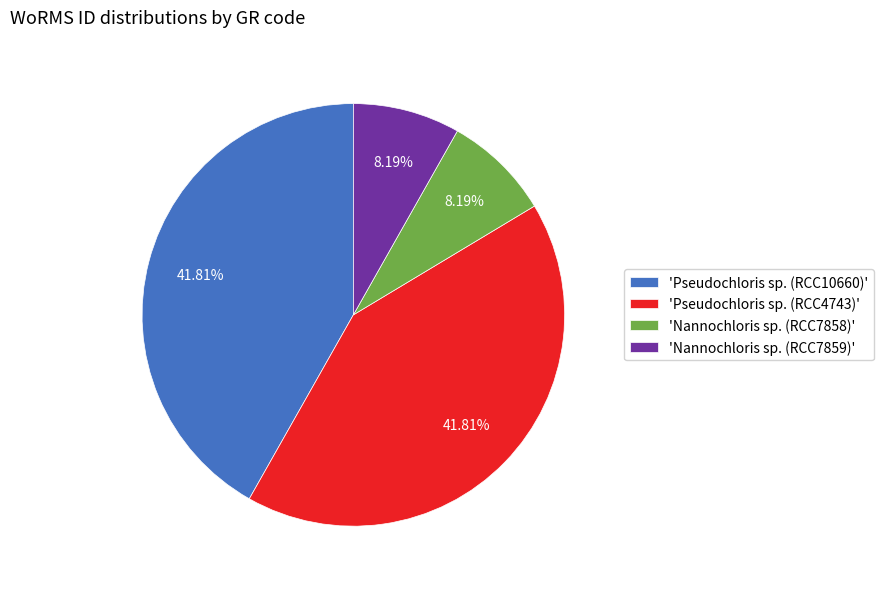

Does any single category account for the majority?

No